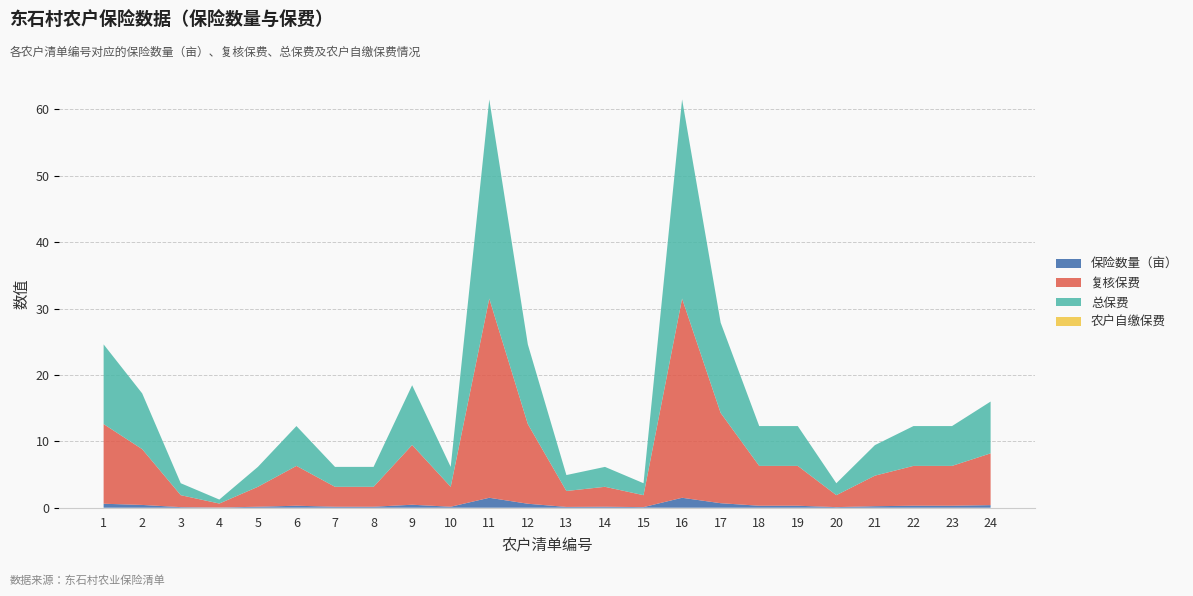

Reading left to right, what are all the values shown in this chart?

保险数量（亩）: 1=0.6	2=0.4	3=0.1	4=0.0	5=0.1	6=0.3	7=0.1	8=0.1	9=0.5	10=0.1	11=1.5	12=0.6	13=0.1	14=0.1	15=0.1	16=1.5	17=0.7	18=0.3	19=0.3	20=0.1	21=0.2	22=0.3	23=0.3	24=0.4
复核保费: 1=12.0	2=8.4	3=1.8	4=0.6	5=3.0	6=6.0	7=3.0	8=3.0	9=9.0	10=3.0	11=30.0	12=12.0	13=2.4	14=3.0	15=1.8	16=30.0	17=13.6	18=6.0	19=6.0	20=1.8	21=4.6	22=6.0	23=6.0	24=7.8
总保费: 1=12.0	2=8.4	3=1.8	4=0.6	5=3.0	6=6.0	7=3.0	8=3.0	9=9.0	10=3.0	11=30.0	12=12.0	13=2.4	14=3.0	15=1.8	16=30.0	17=13.6	18=6.0	19=6.0	20=1.8	21=4.6	22=6.0	23=6.0	24=7.8
农户自缴保费: 1=0.0	2=0.0	3=0.0	4=0.0	5=0.0	6=0.0	7=0.0	8=0.0	9=0.0	10=0.0	11=0.0	12=0.0	13=0.0	14=0.0	15=0.0	16=0.0	17=0.0	18=0.0	19=0.0	20=0.0	21=0.0	22=0.0	23=0.0	24=0.0